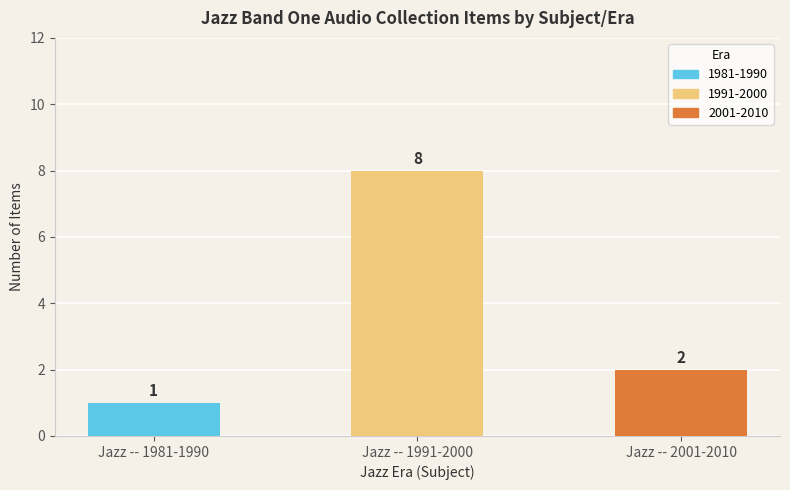

Which label corresponds to the smallest value in the chart?

Jazz -- 1981-1990